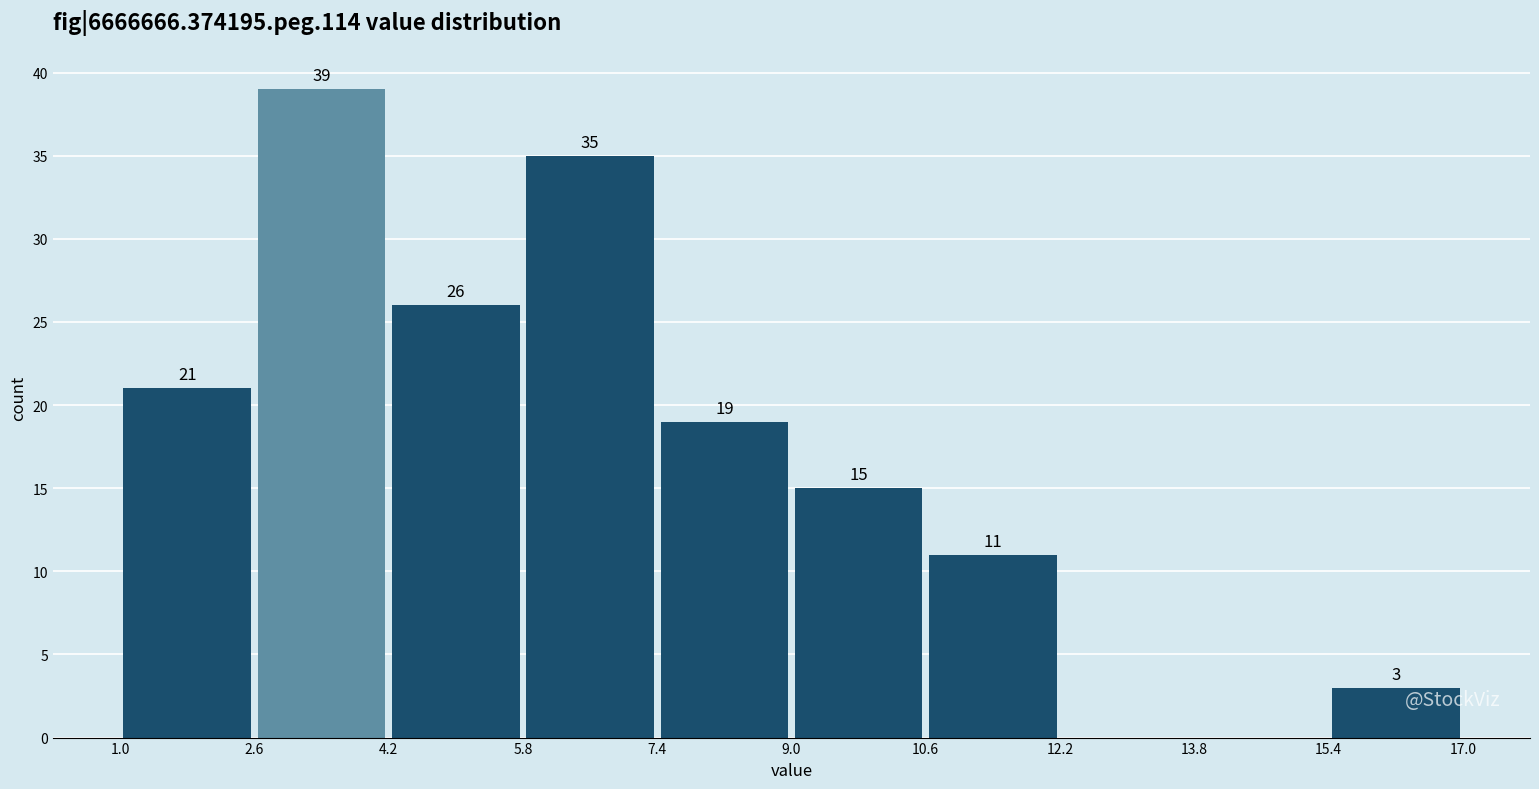

Which range on the x-axis has the tallest bar?

2.6 to 4.2